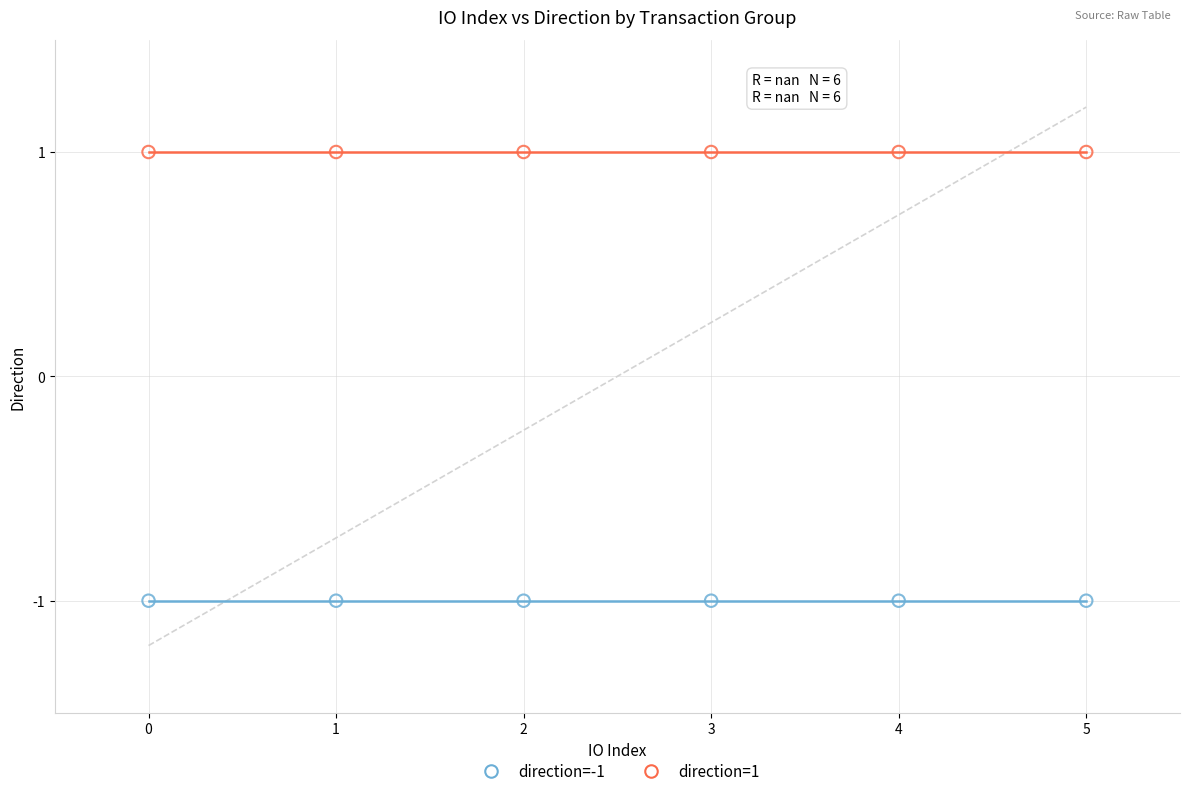

Which series reaches the maximum Y coordinate?

direction=1